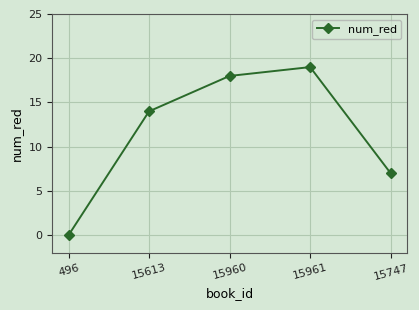

True or false: the data shows 5 at 15960.

False